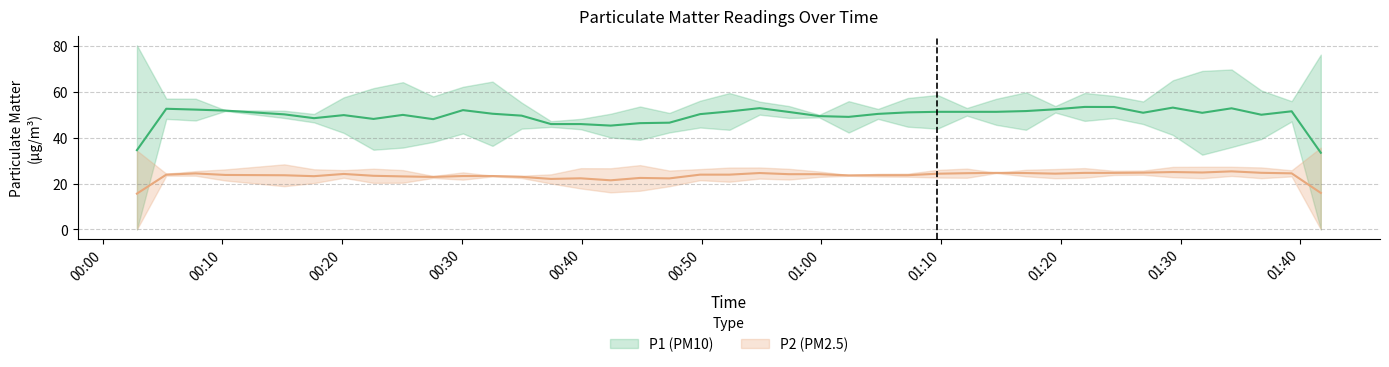

At which category does P2 reach its first local valley?

4